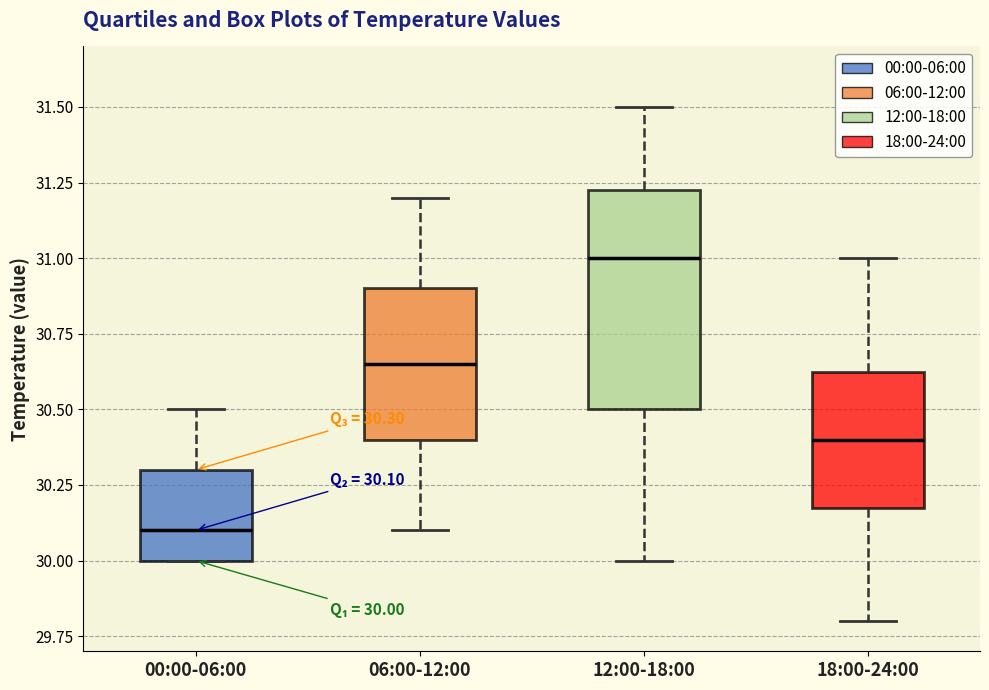

Which box is the tallest, from its lower edge to its upper edge?

12:00-18:00